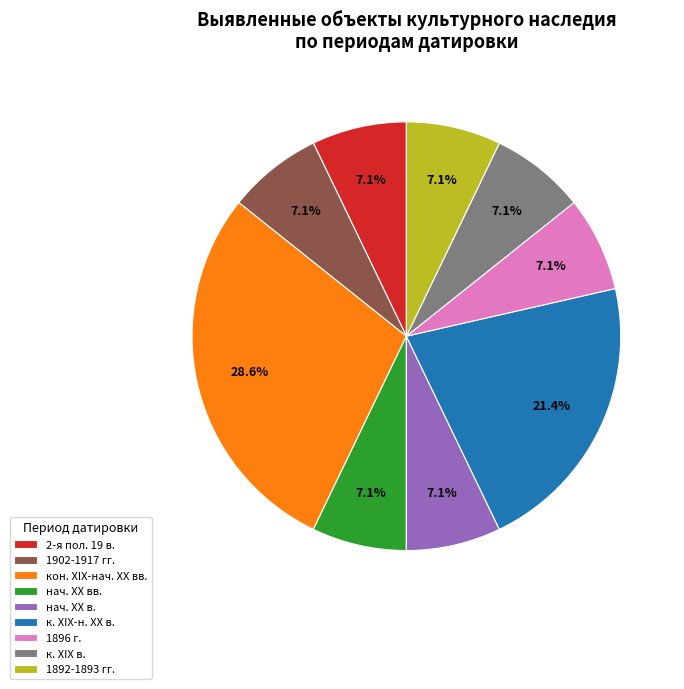

Count the number of slices in the pie.

9